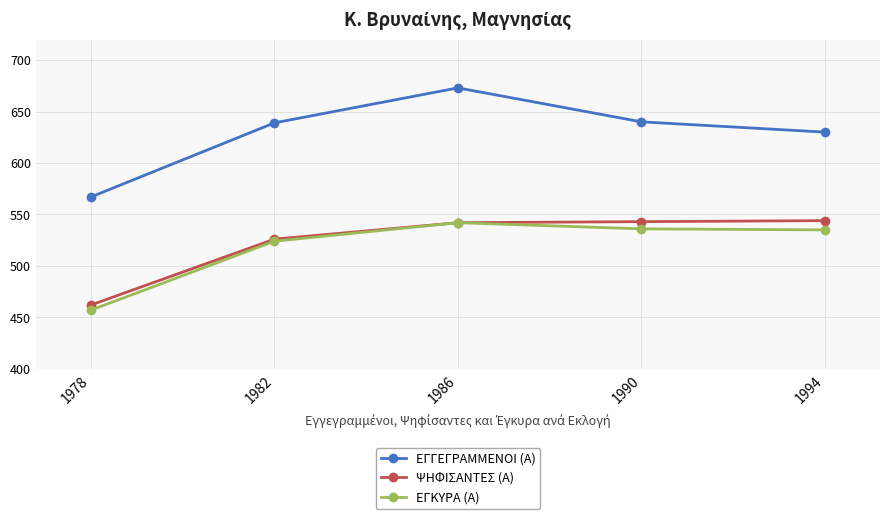

What is the highest value of the ΨΗΦΙΣΑΝΤΕΣ (Α) series?

544